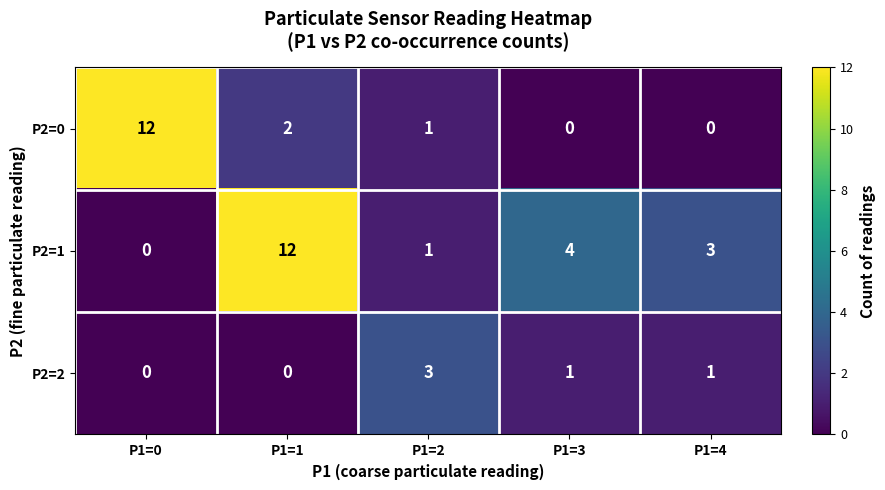

Which series has the largest total across all categories?

P2=1